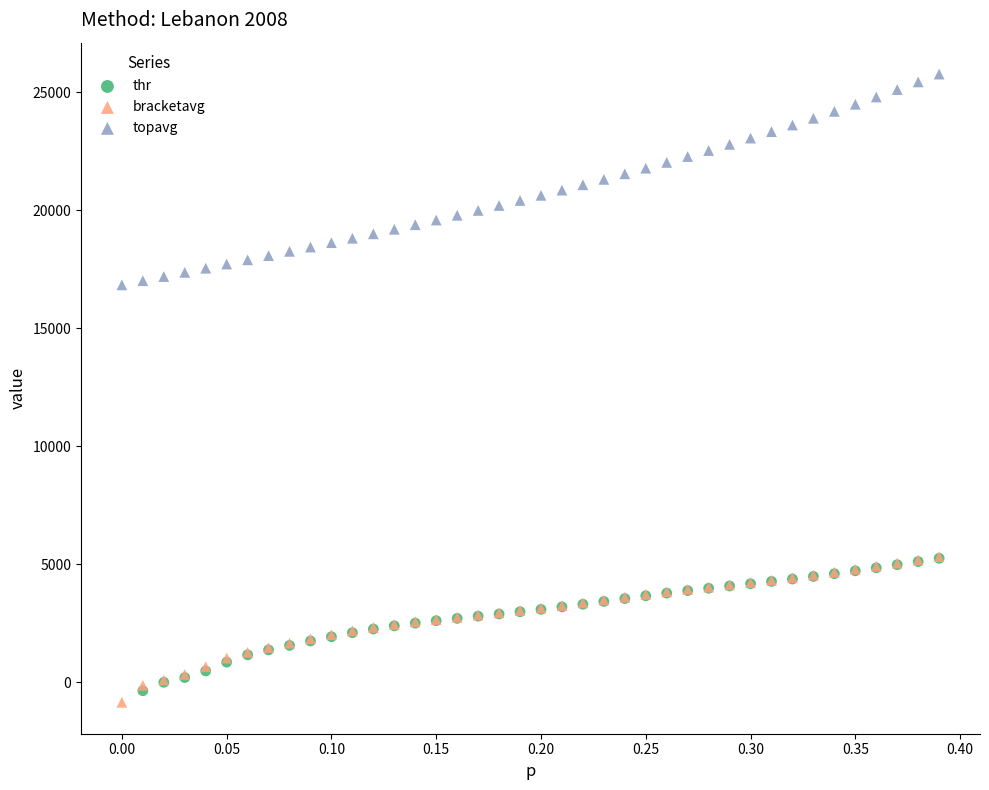

Which series reaches the maximum Y coordinate?

topavg